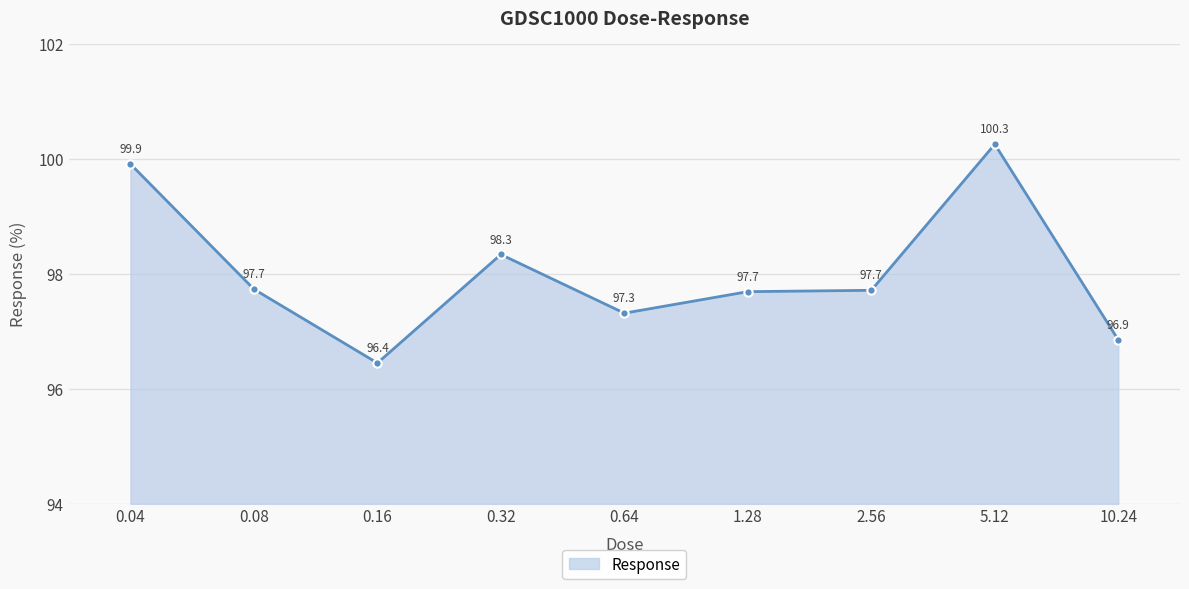

Is it true that the value at 5.12 is 100.3?

True